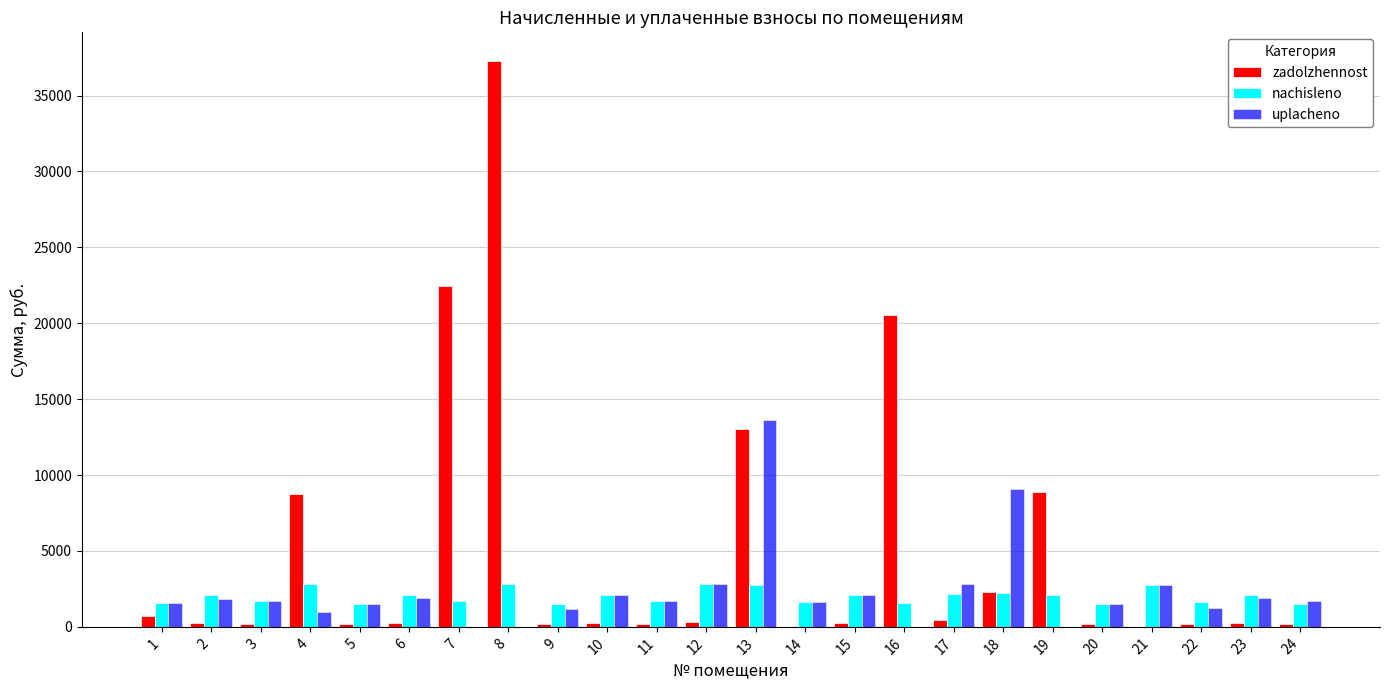

Which series changed the most between 9 and 18?

uplacheno